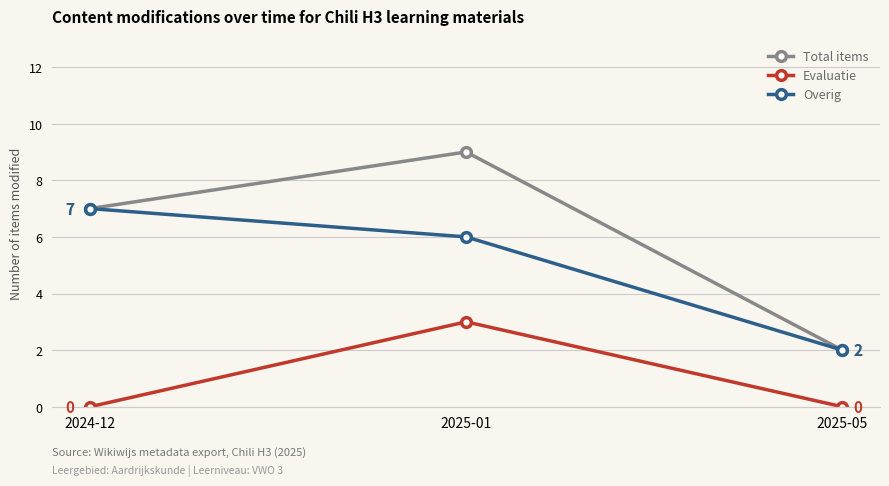

Which series has the largest total across all categories?

Total items